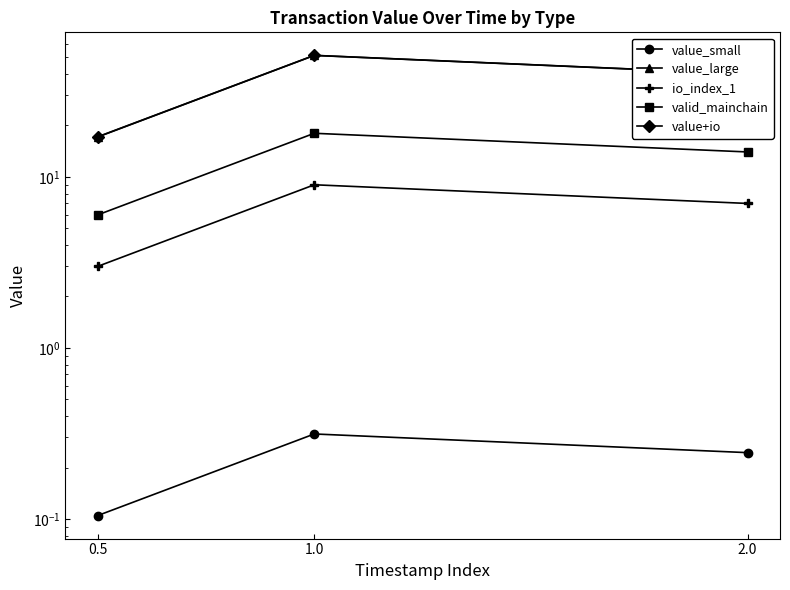

At which category is the sum across all series the highest?

1.0